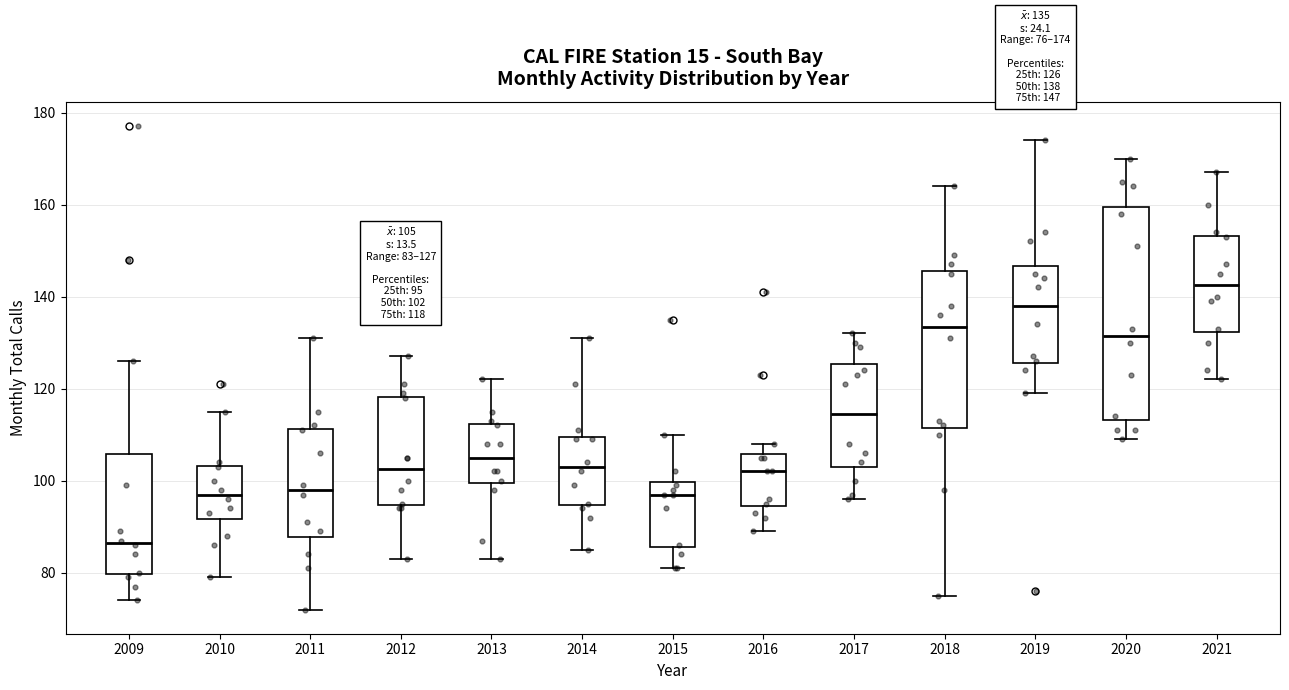

Which box has the highest median line?

2021